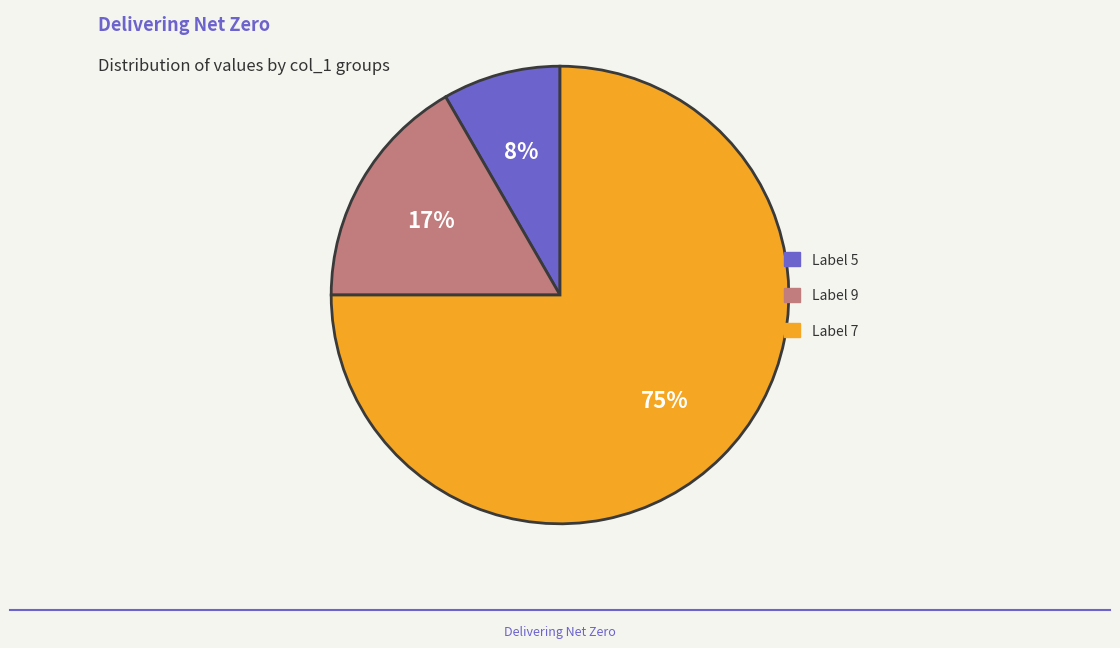

Is there any slice that represents more than half of the pie?

Yes